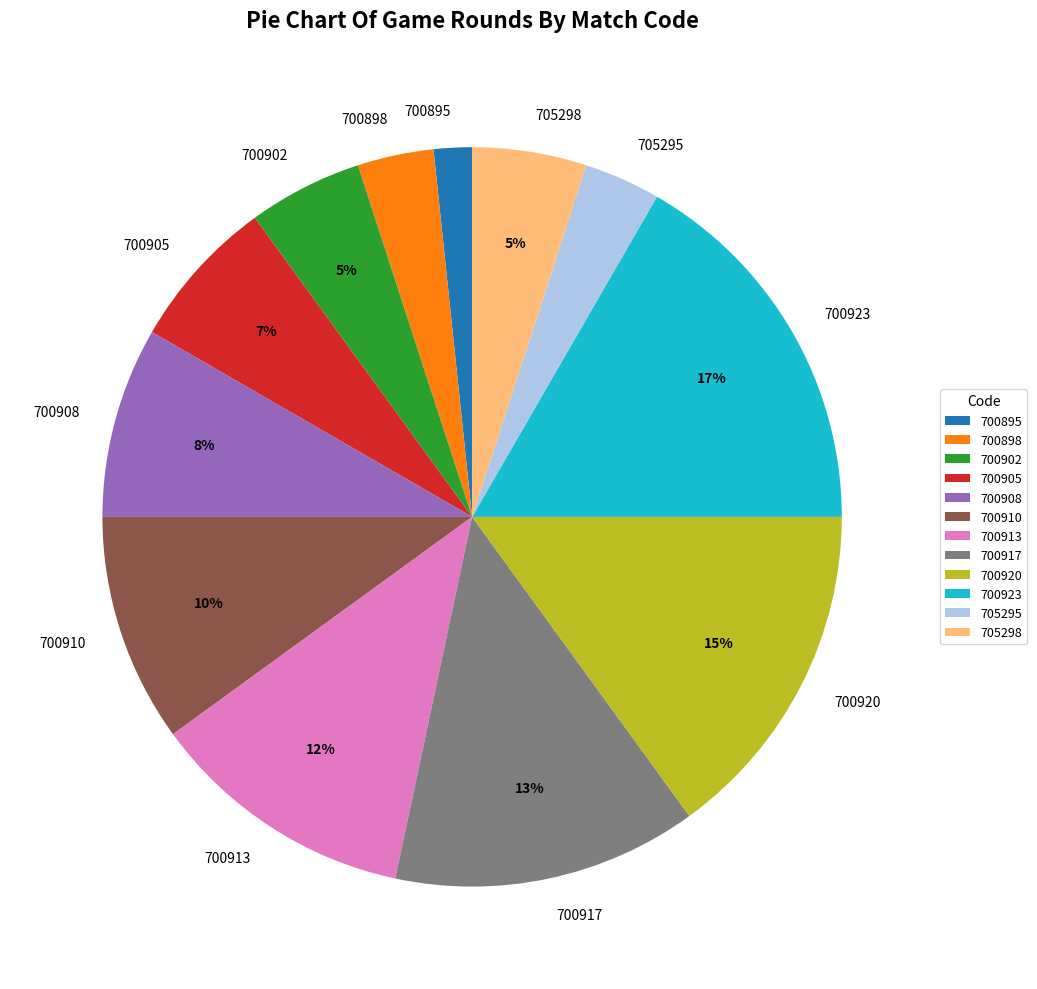

Does any single category account for the majority?

No